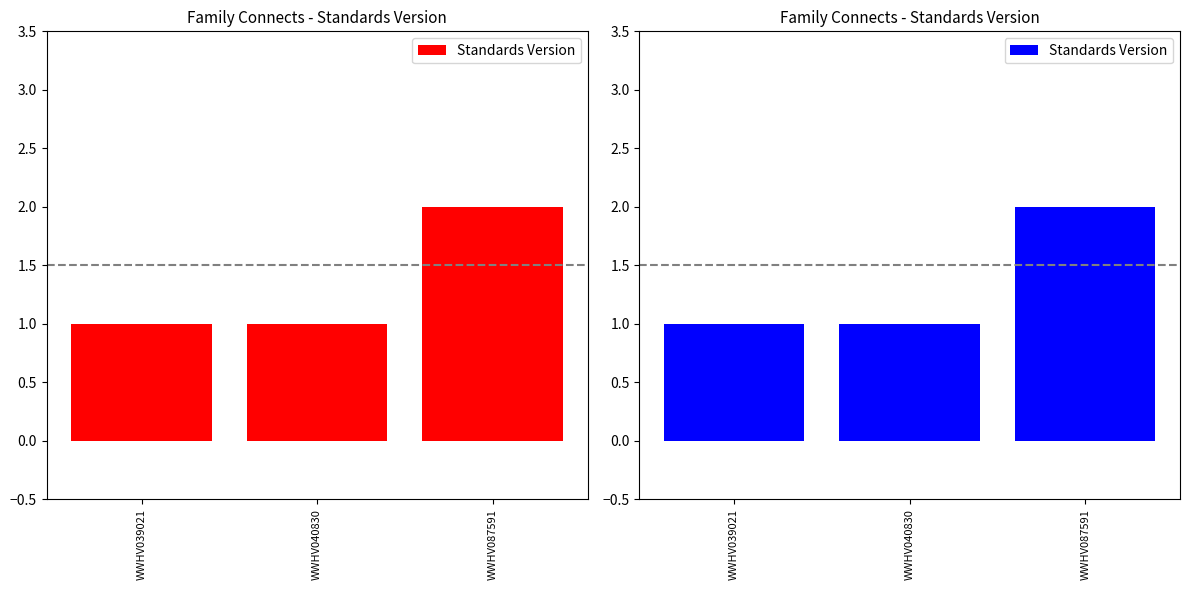

Rank the categories by value from lowest to highest.

WWHV039021, WWHV040830, WWHV087591